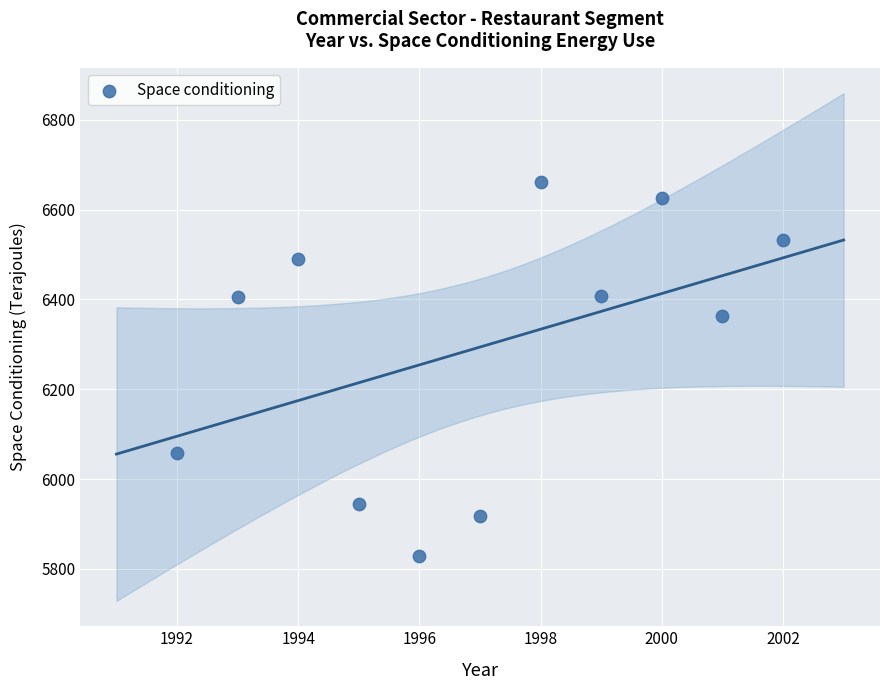

What Y value in the scatter plot is closest to 6245?

6363.0